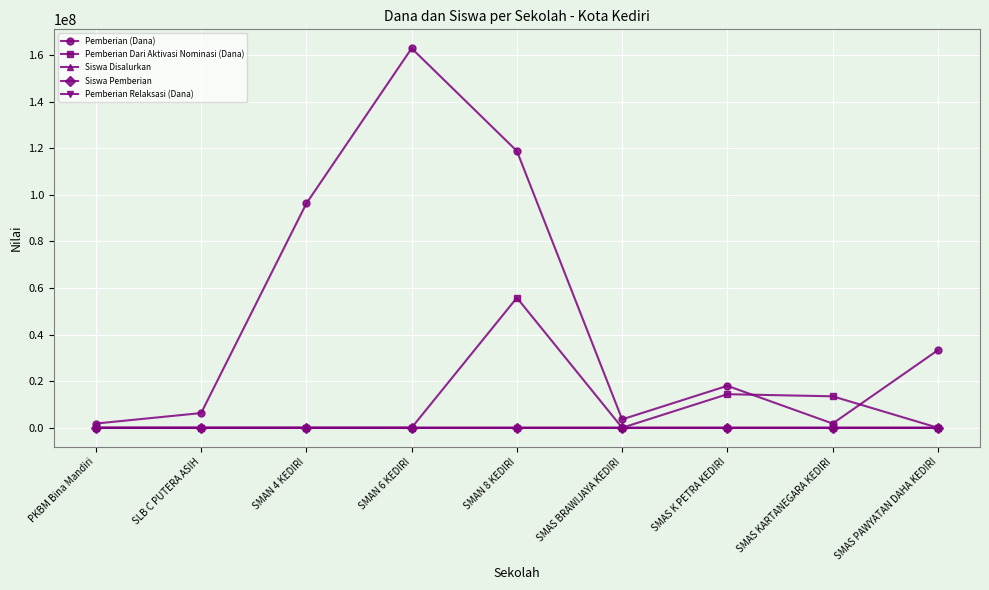

The value of Pemberian Relaksasi (Dana) at SMAN 6 KEDIRI is 0. True or false?

True